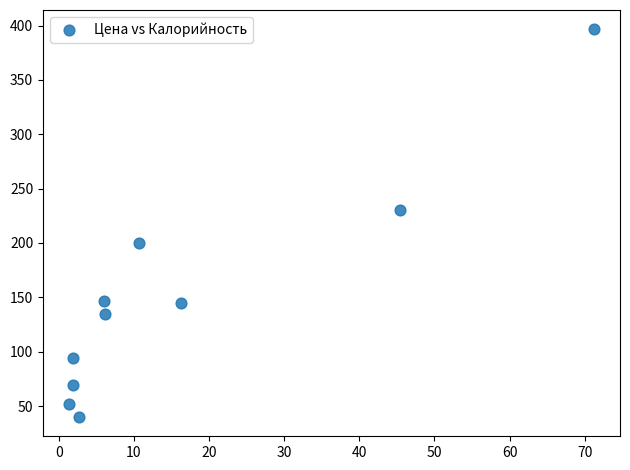

What Y value in the scatter plot is closest to 218?

230.0